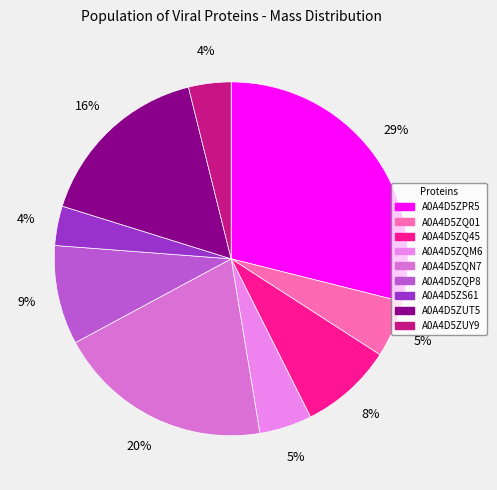

Is there a majority slice in this chart?

No